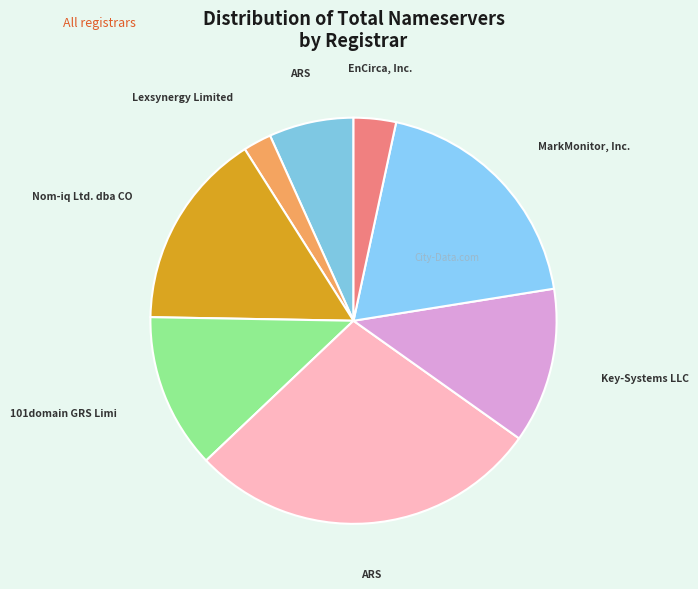

How many segments does this pie chart have?

8